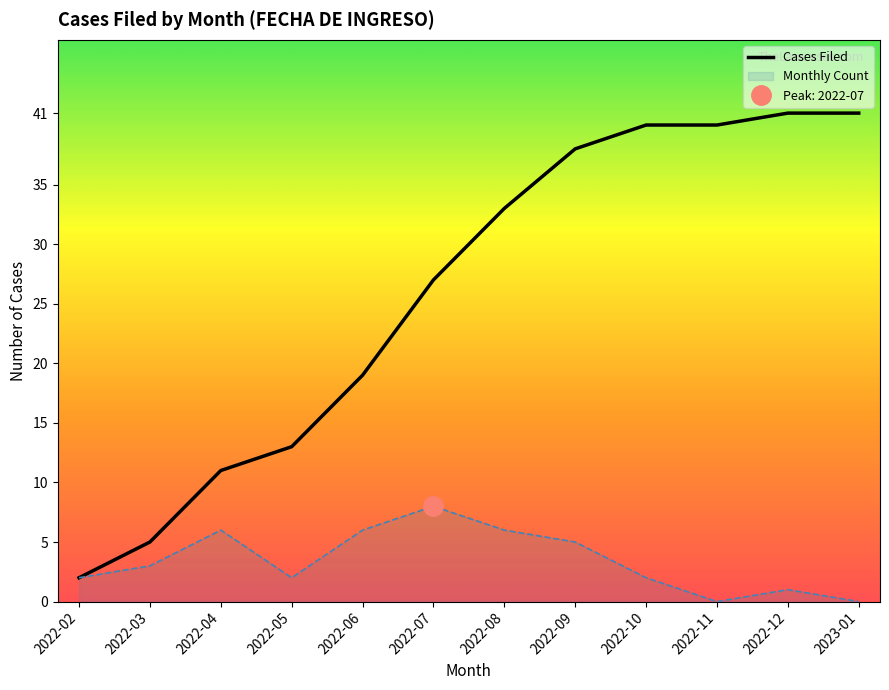

What is the change in value from 2022-04 to 2022-10?

+29